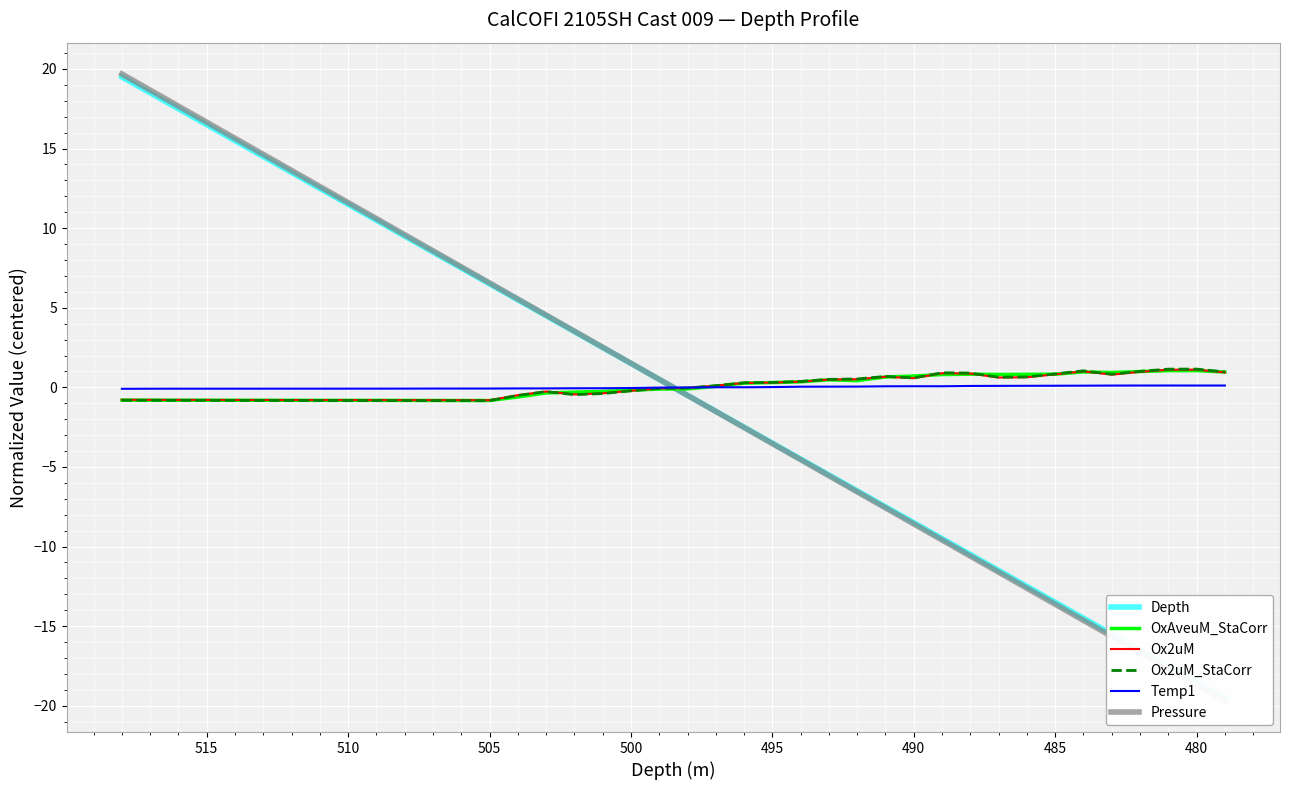

How many values in the Ox2uM series are below 0?

21